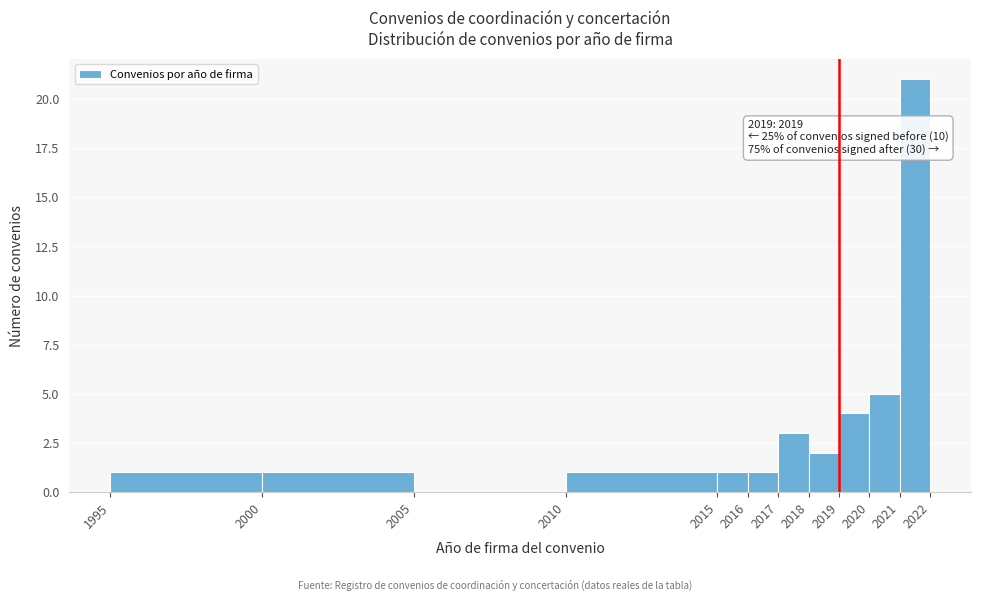

Over which range of the x-axis is the bar tallest?

2021 to 2022